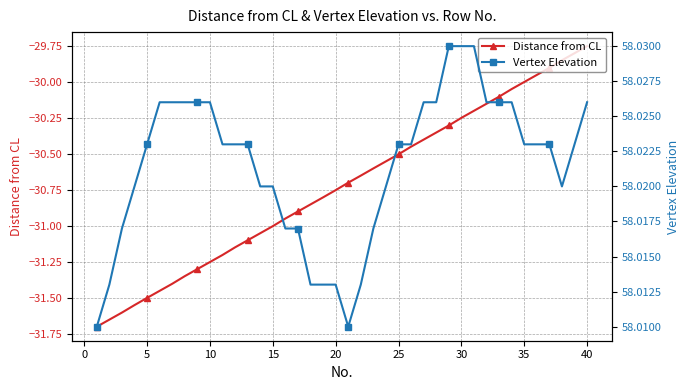

At which label does Distance from CL reach its peak?

40